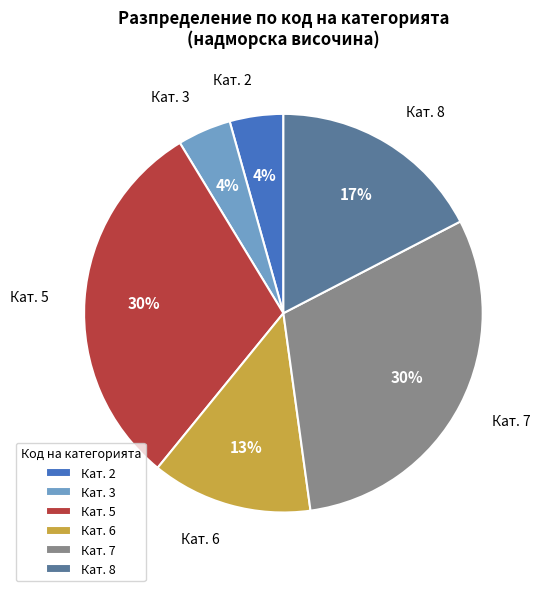

Approximately how many times larger is the value at Кат. 3 compared to Кат. 6?

0.3